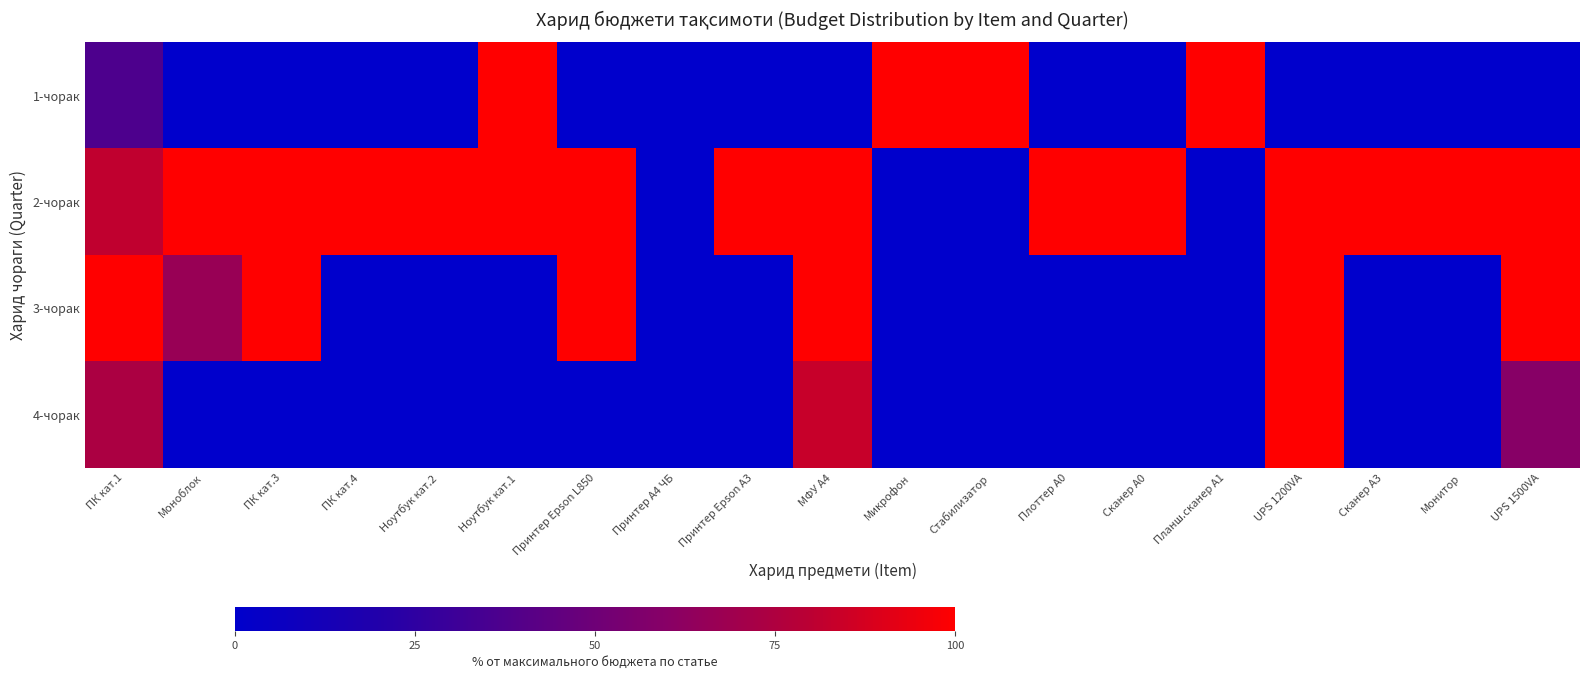

Reading left to right, extract all data points from this chart.

1-чорак: ПК кат.1=37.0	Моноблок=0.0	ПК кат.3=0.0	ПК кат.4=0.0	Ноутбук кат.2=0.0	Ноутбук кат.1=100.0	Принтер Epson L850=0.0	Принтер А4 ЧБ=0.0	Принтер Epson А3=0.0	МФУ А4=0.0	Микрофон=100.0	Стабилизатор=100.0	Плоттер А0=0.0	Сканер А0=0.0	Планш.сканер А1=100.0	UPS 1200VA=0.0	Сканер А3=0.0	Монитор=0.0	UPS 1500VA=0.0
2-чорак: ПК кат.1=81.5	Моноблок=100.0	ПК кат.3=100.0	ПК кат.4=100.0	Ноутбук кат.2=100.0	Ноутбук кат.1=100.0	Принтер Epson L850=100.0	Принтер А4 ЧБ=0.0	Принтер Epson А3=100.0	МФУ А4=100.0	Микрофон=0.0	Стабилизатор=0.0	Плоттер А0=100.0	Сканер А0=100.0	Планш.сканер А1=0.0	UPS 1200VA=100.0	Сканер А3=100.0	Монитор=100.0	UPS 1500VA=100.0
3-чорак: ПК кат.1=100.0	Моноблок=66.7	ПК кат.3=100.0	ПК кат.4=0.0	Ноутбук кат.2=0.0	Ноутбук кат.1=0.0	Принтер Epson L850=100.0	Принтер А4 ЧБ=0.0	Принтер Epson А3=0.0	МФУ А4=100.0	Микрофон=0.0	Стабилизатор=0.0	Плоттер А0=0.0	Сканер А0=0.0	Планш.сканер А1=0.0	UPS 1200VA=100.0	Сканер А3=0.0	Монитор=0.0	UPS 1500VA=100.0
4-чорак: ПК кат.1=74.1	Моноблок=0.0	ПК кат.3=0.0	ПК кат.4=0.0	Ноутбук кат.2=0.0	Ноутбук кат.1=0.0	Принтер Epson L850=0.0	Принтер А4 ЧБ=0.0	Принтер Epson А3=0.0	МФУ А4=83.3	Микрофон=0.0	Стабилизатор=0.0	Плоттер А0=0.0	Сканер А0=0.0	Планш.сканер А1=0.0	UPS 1200VA=100.0	Сканер А3=0.0	Монитор=0.0	UPS 1500VA=60.0